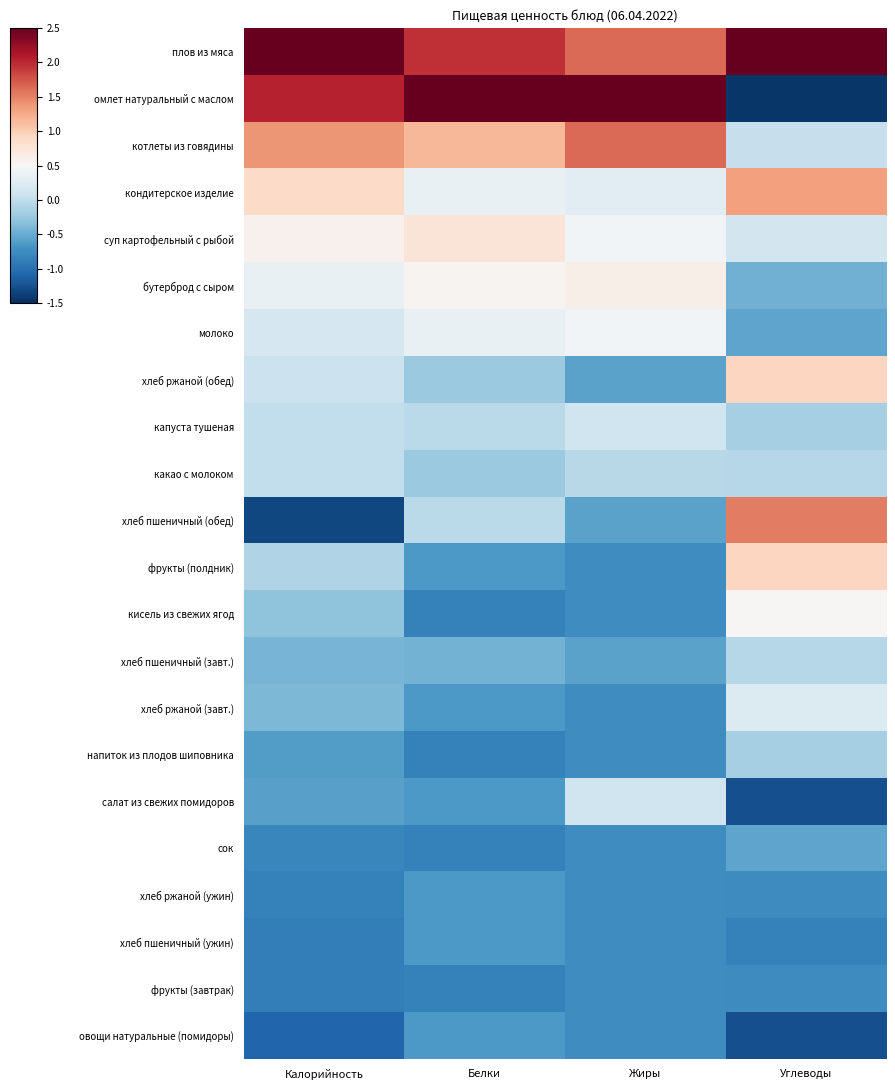

At which category is the sum across all series the highest?

Жиры